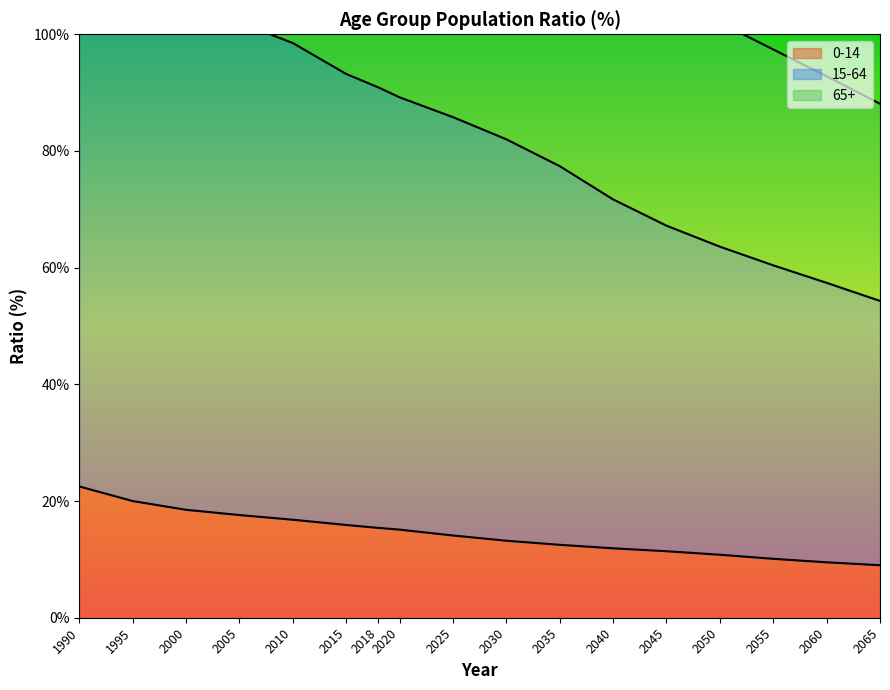

True or false: 15-64 has more than 0 points higher than both neighbors.

False